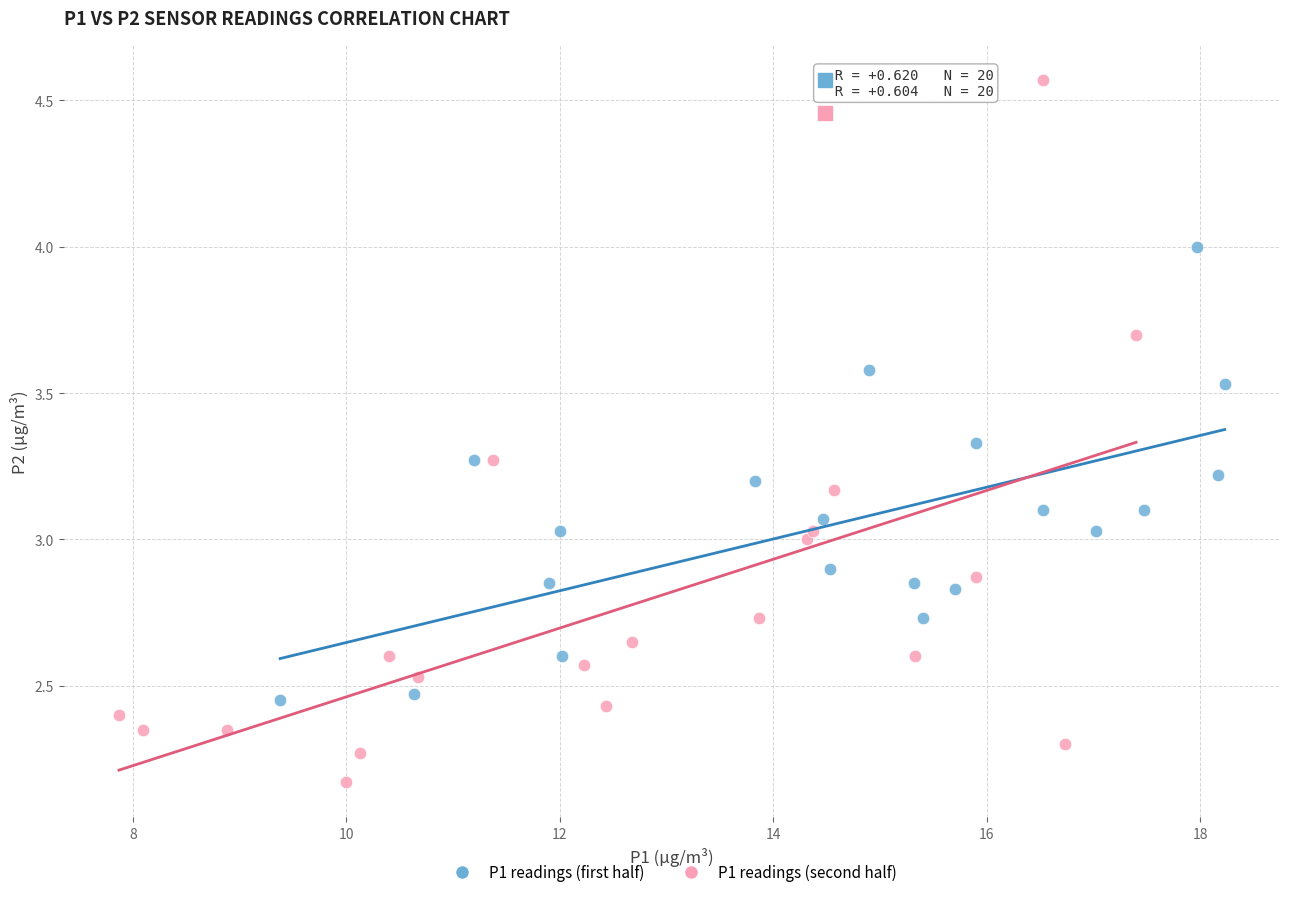

Which series reaches the maximum Y coordinate?

P1 readings (second half)